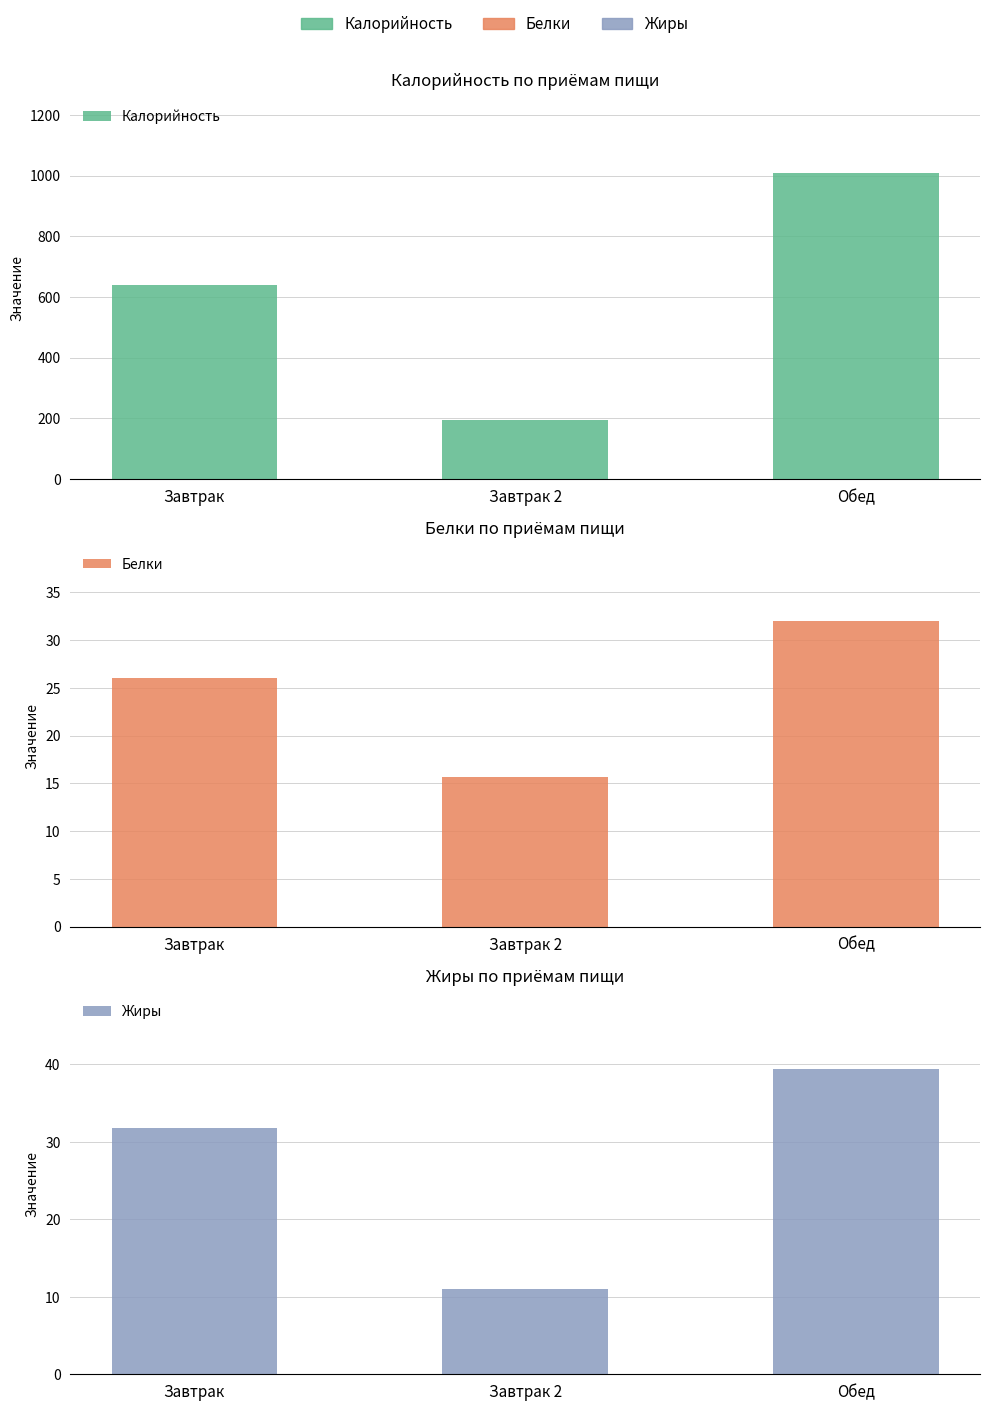

How many bars are there in total?

9